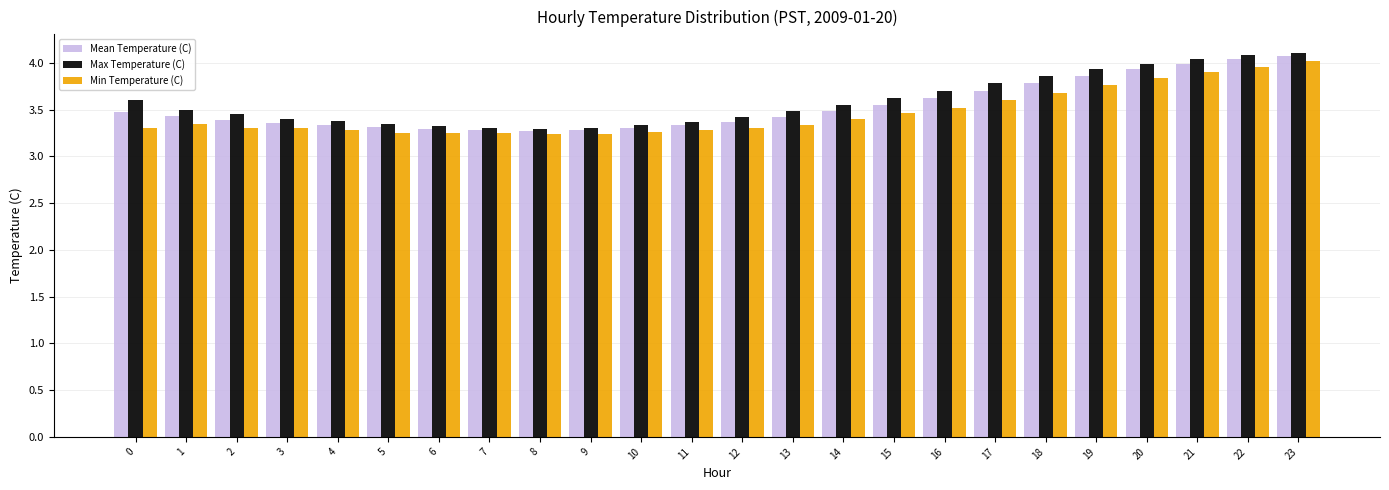

Which series has the largest total across all categories?

Max Temperature (C)